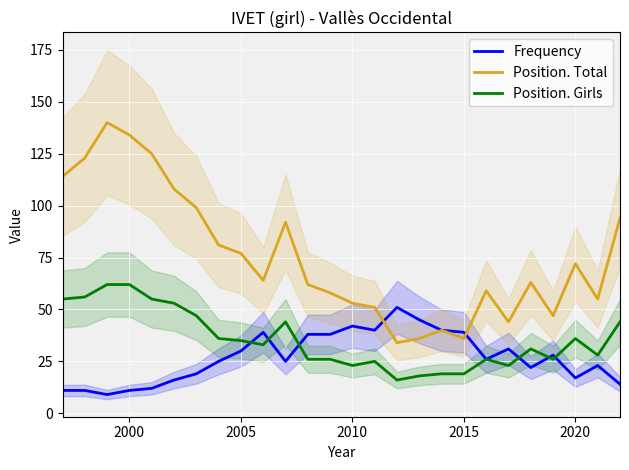

How many values in the Position. Total series exceed 64?

12